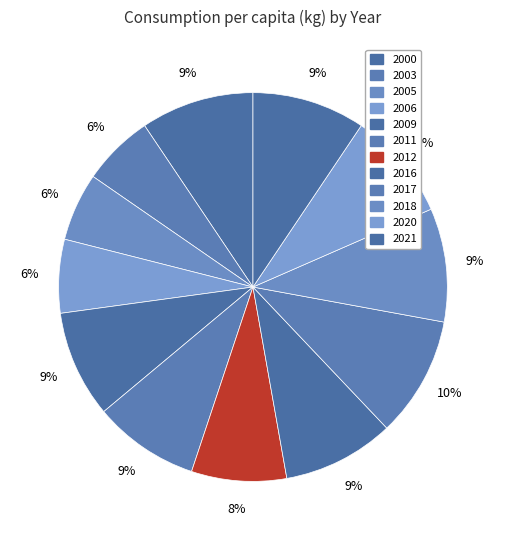

What is the ratio of the value at 2016 to the value at 2009?

1.0